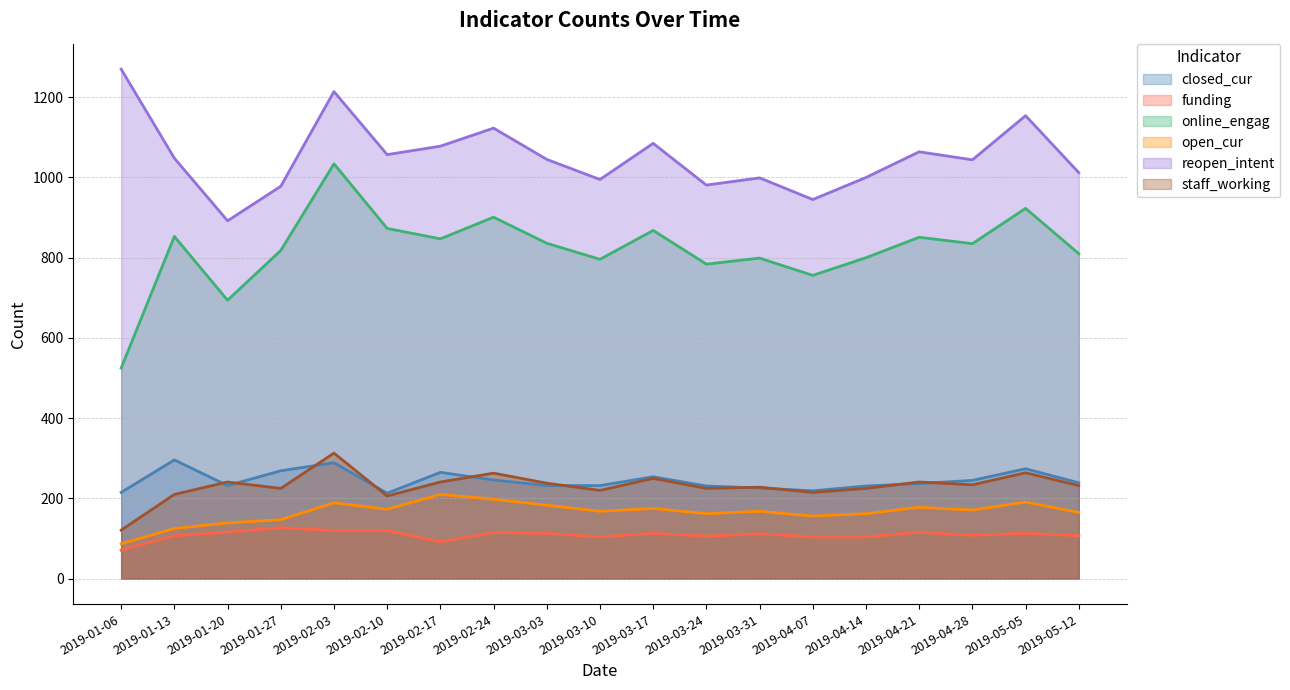

Reading left to right, what are all the values shown in this chart?

closed_cur: 215	296	232	269	289	213	265	246	232	232	254	231	226	219	231	237	245	274	239
funding: 71	107	116	127	120	120	92	115	113	104	113	106	112	104	104	116	108	113	107
online_engag: 525	853	694	818	1034	873	847	901	836	796	868	784	799	756	800	851	835	923	810
open_cur: 87	125	139	147	189	173	210	198	183	168	175	162	168	156	162	178	171	191	165
reopen_intent: 1270	1048	892	978	1214	1057	1078	1123	1045	995	1085	981	999	945	1000	1064	1044	1154	1012
staff_working: 121	210	241	225	313	206	241	263	238	220	250	225	228	215	225	241	234	264	232